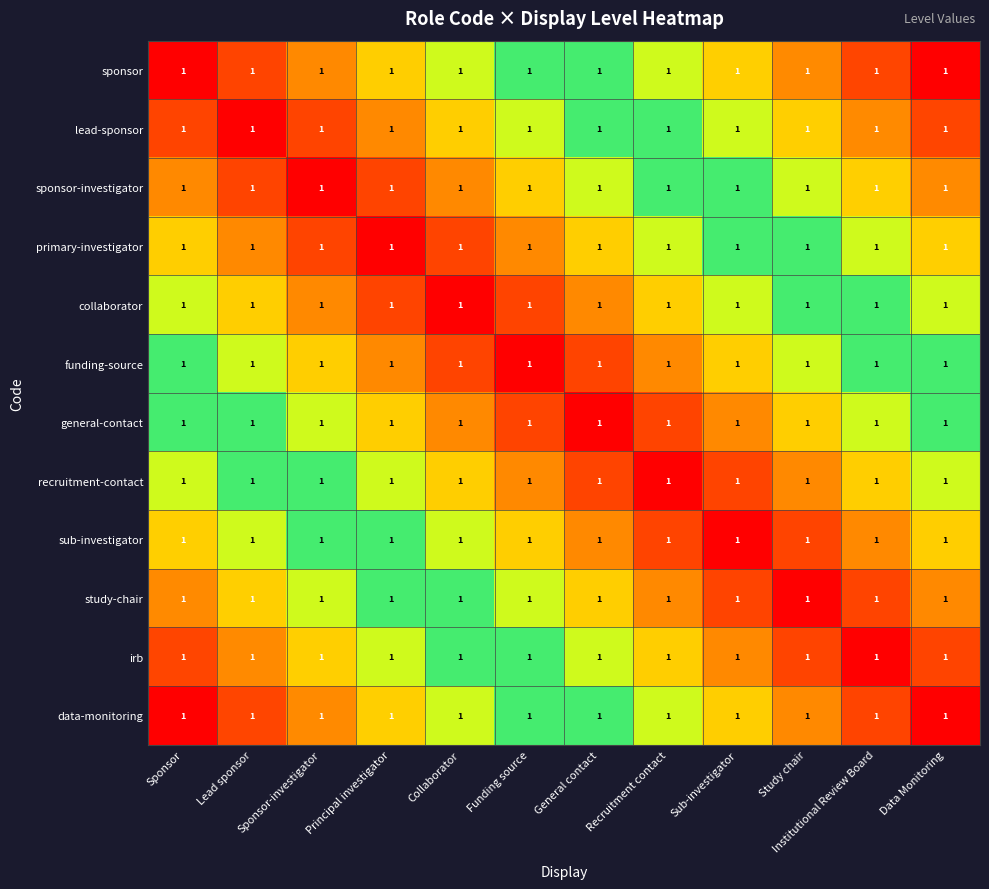

True or false: funding-source has a value of 0.4 at Recruitment contact.

False